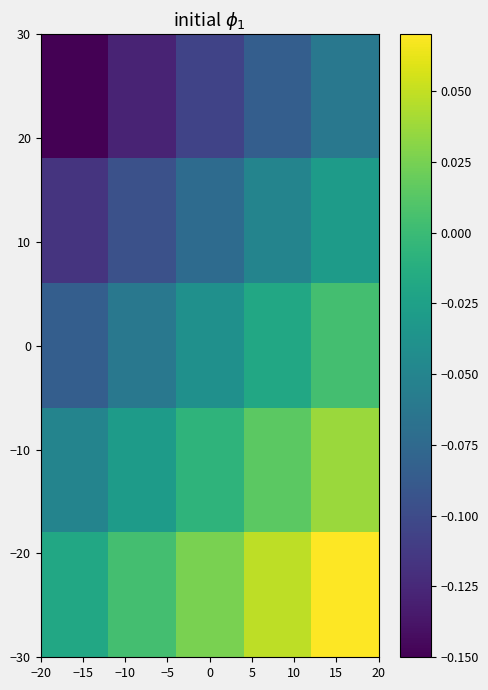

At how many categories does at least one series exceed 0?

4